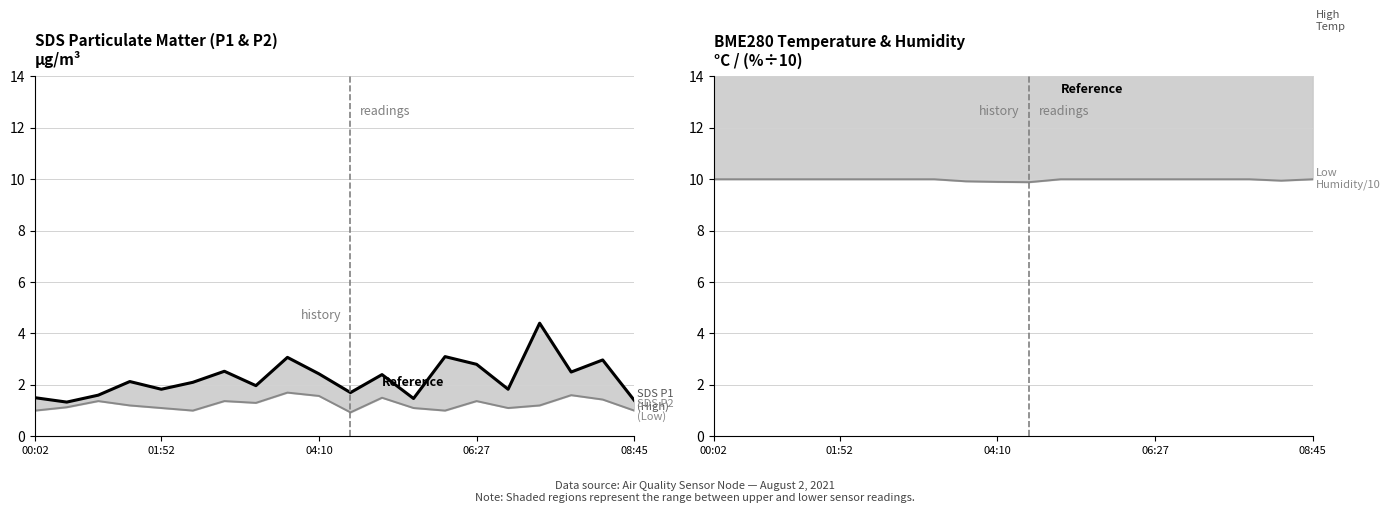

How many categories are shown in the chart?

20